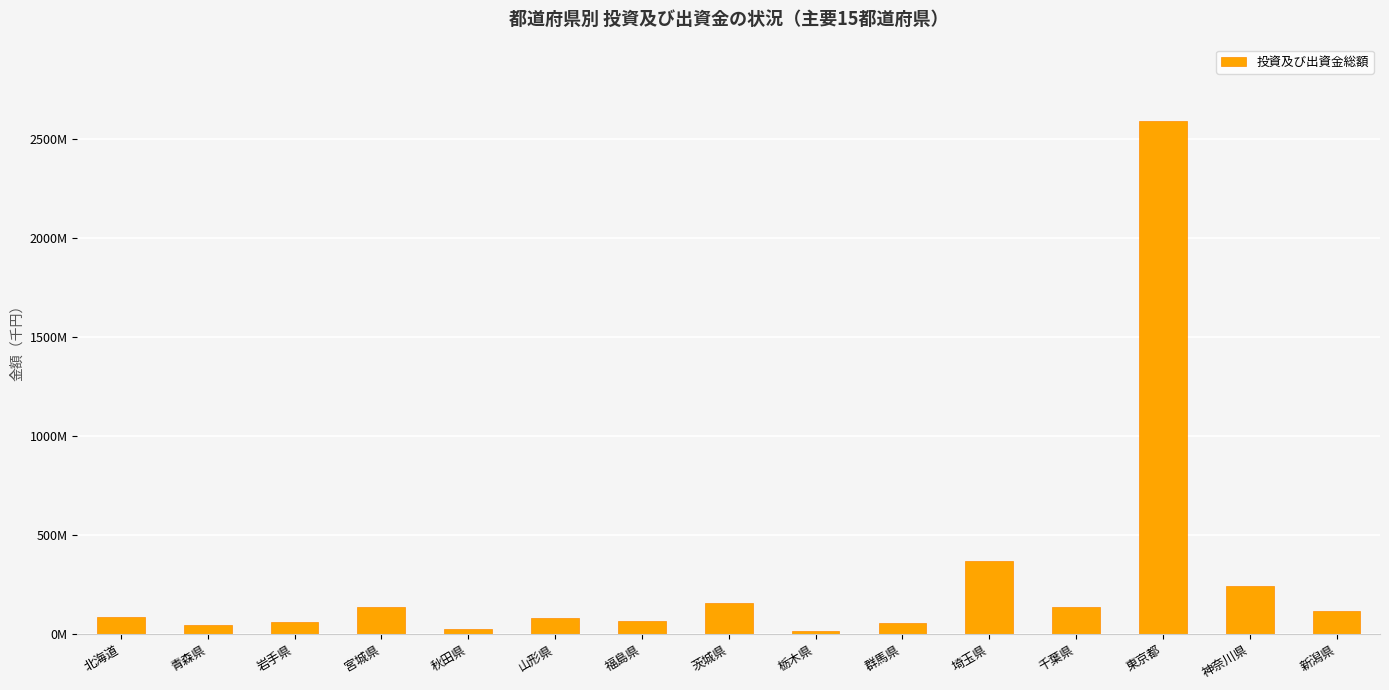

Rank the categories by value from highest to lowest.

東京都, 埼玉県, 神奈川県, 茨城県, 千葉県, 宮城県, 新潟県, 北海道, 山形県, 福島県, 岩手県, 群馬県, 青森県, 秋田県, 栃木県